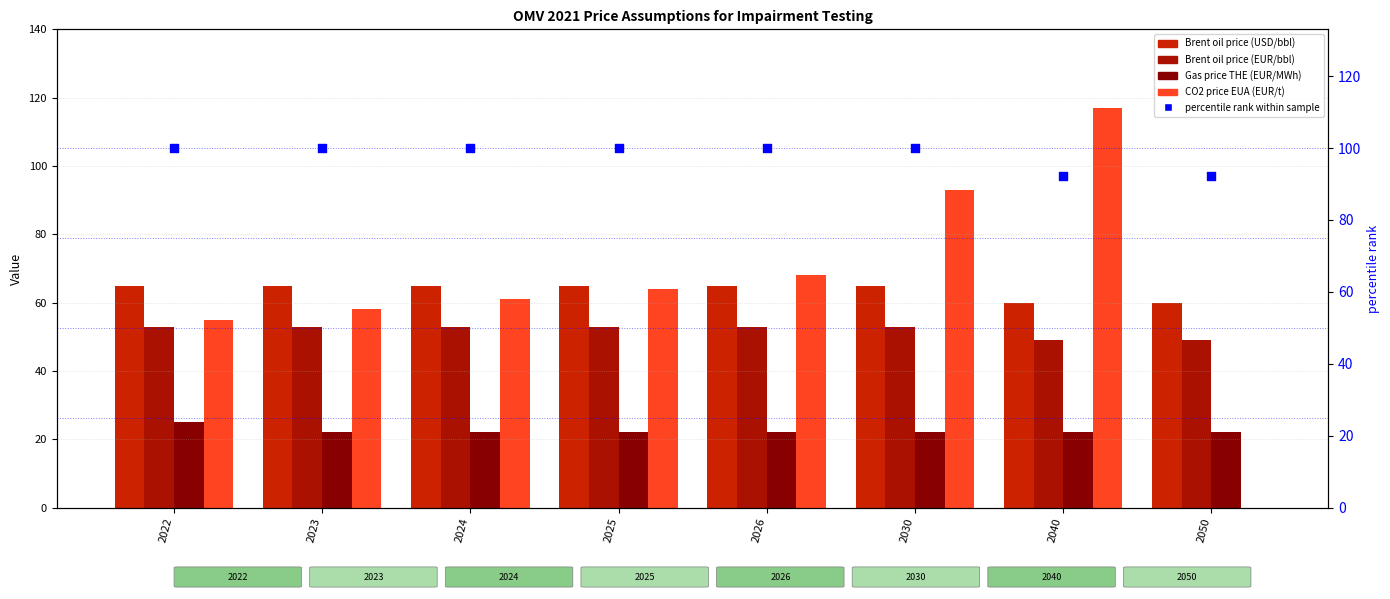

Which series contains the highest Y value?

CO2 price EUA (EUR/t)